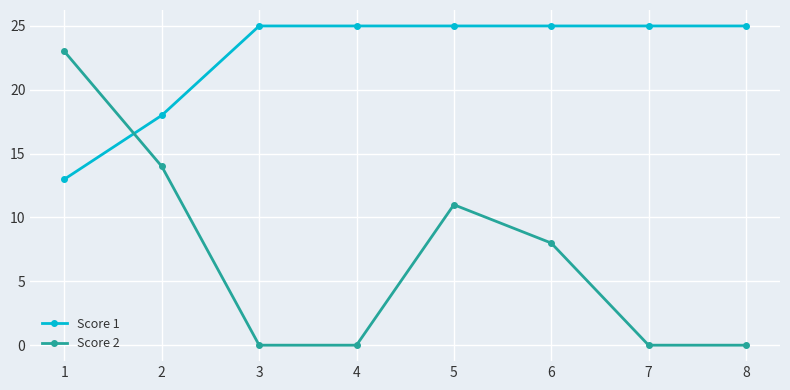

Count the Score 2 values in the range 0 to 14.

7